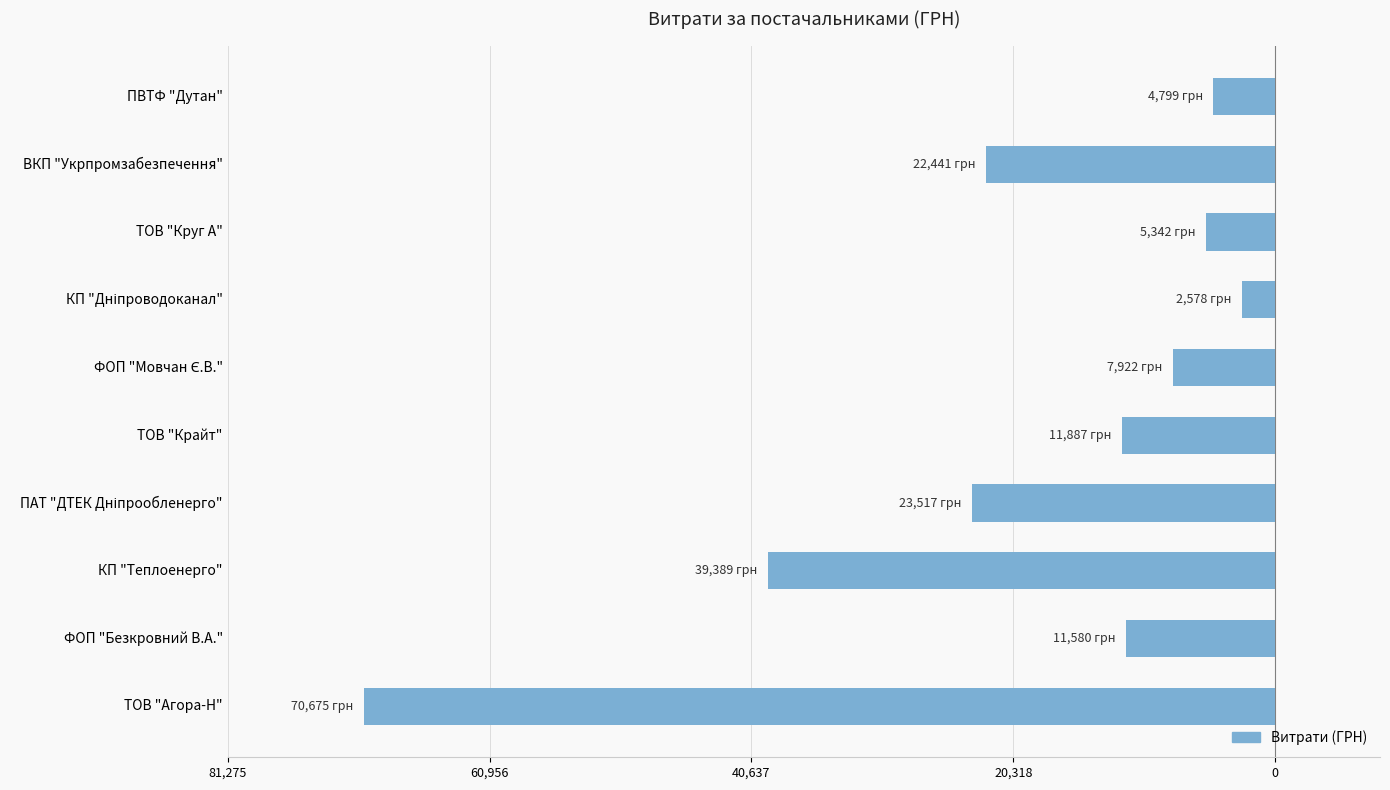

Does the chart contain any negative values?

Yes